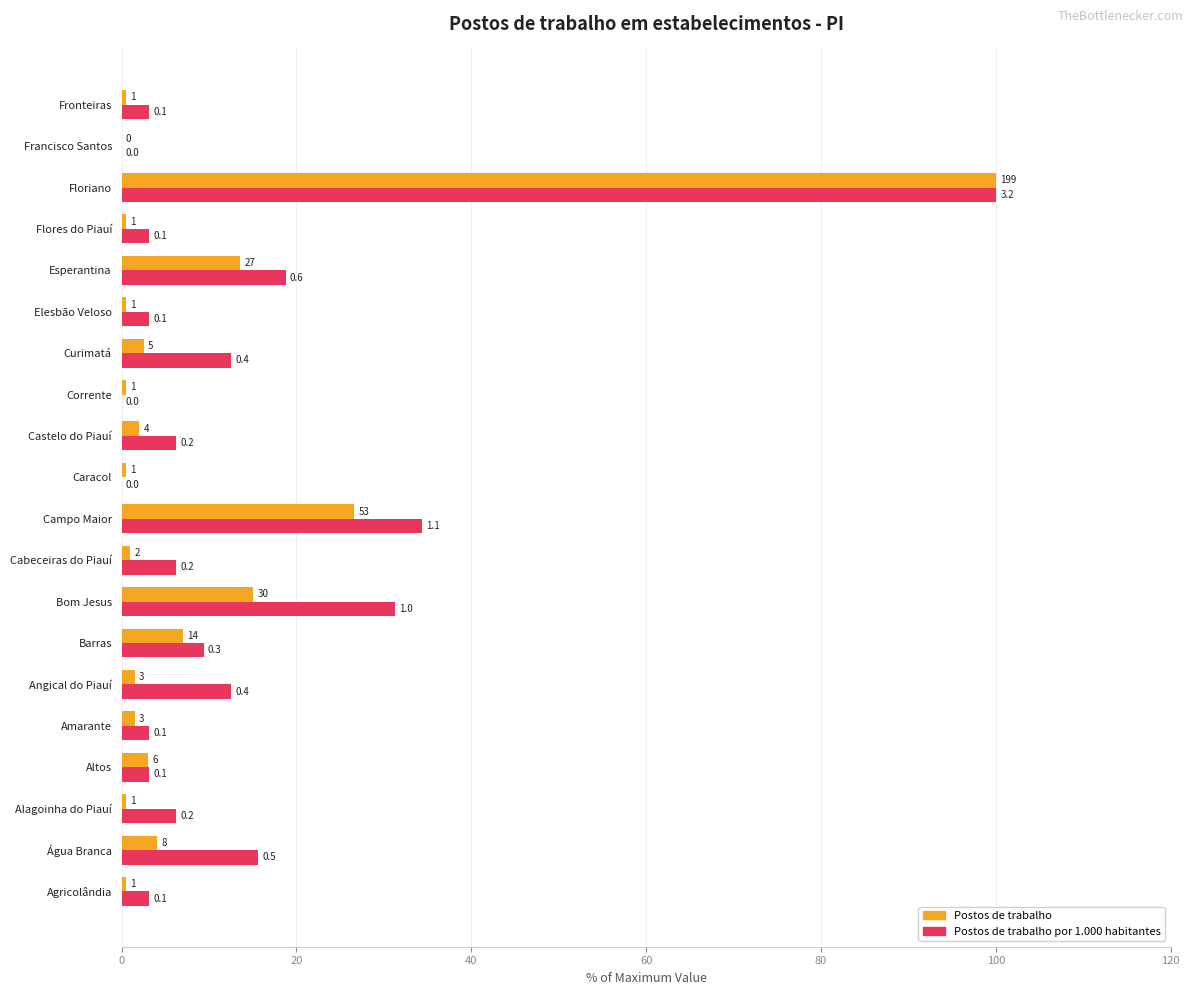

What are all the series names shown in the legend?

Postos de trabalho, Postos de trabalho por 1.000 habitantes